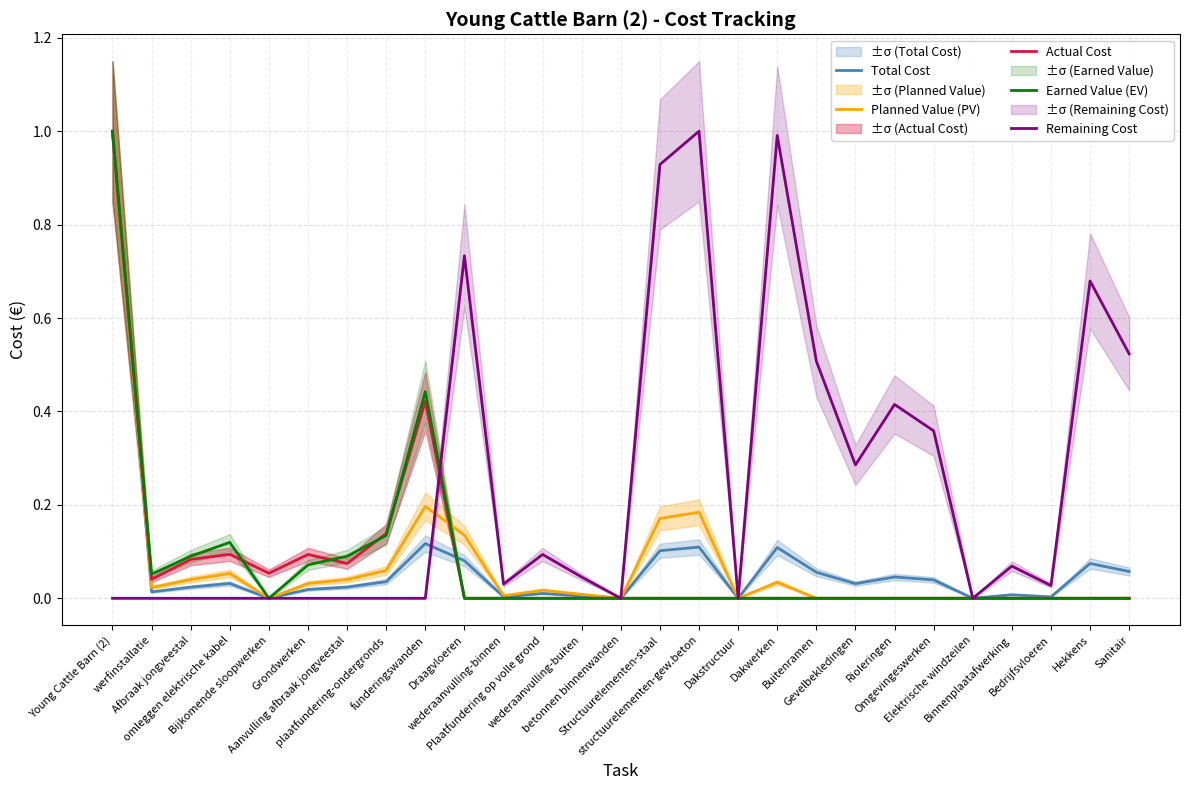

After their last crossing, which series has the higher values: Remaining Cost or Total Cost?

Remaining Cost